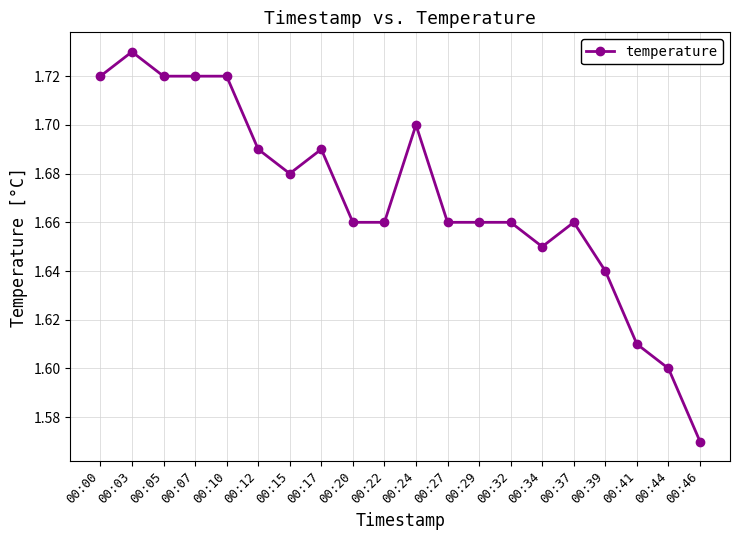

Is it true that the value at 00:41 is 2.1?

False